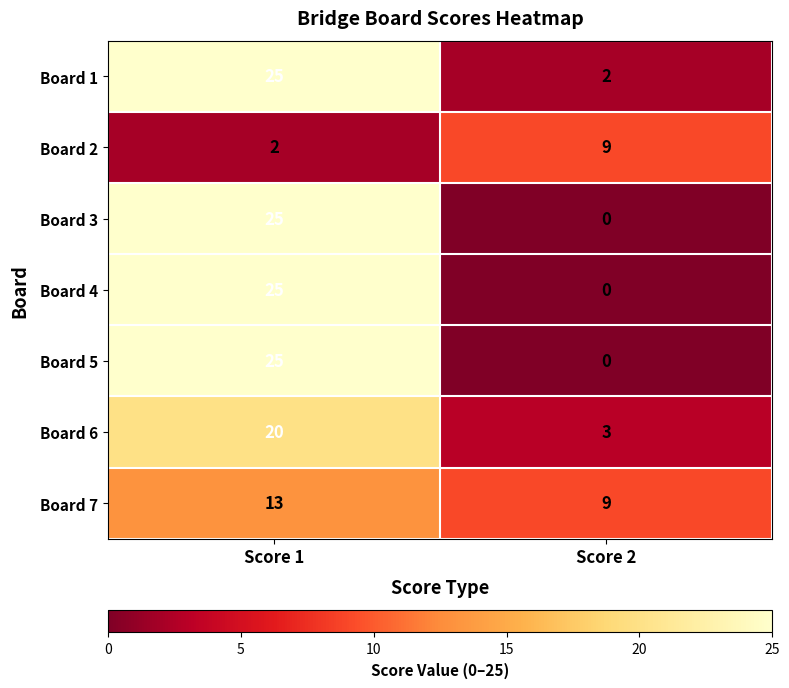

Which label corresponds to the largest value in the chart?

Score 1